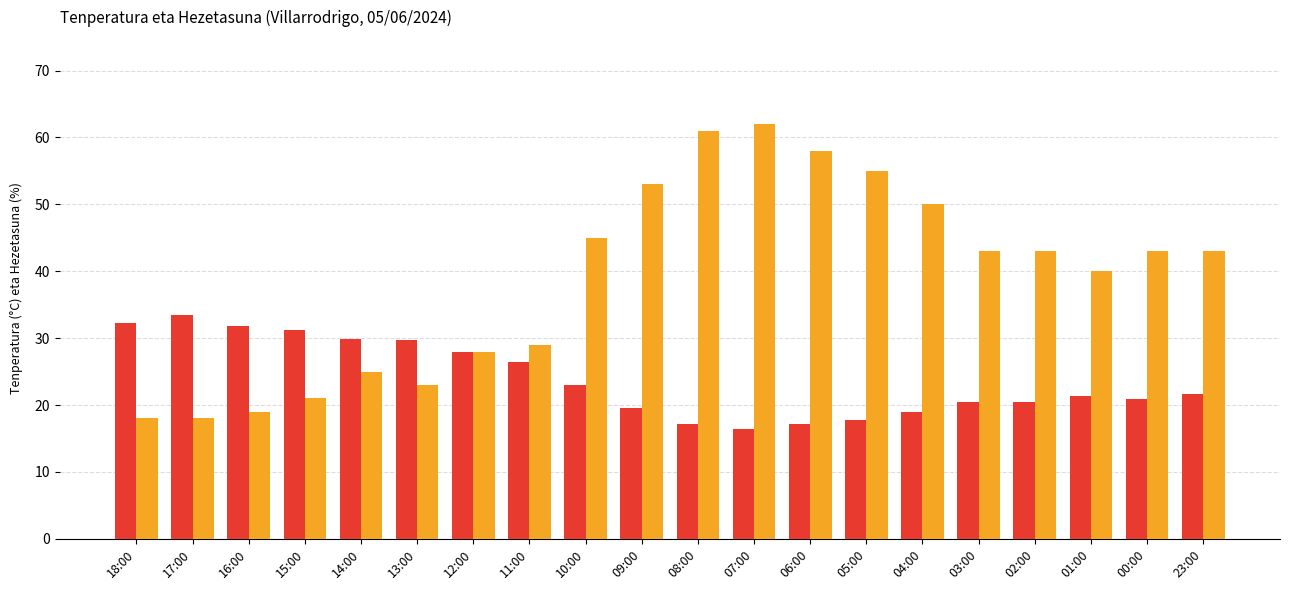

What is the total value across all series at 06:00?

75.1